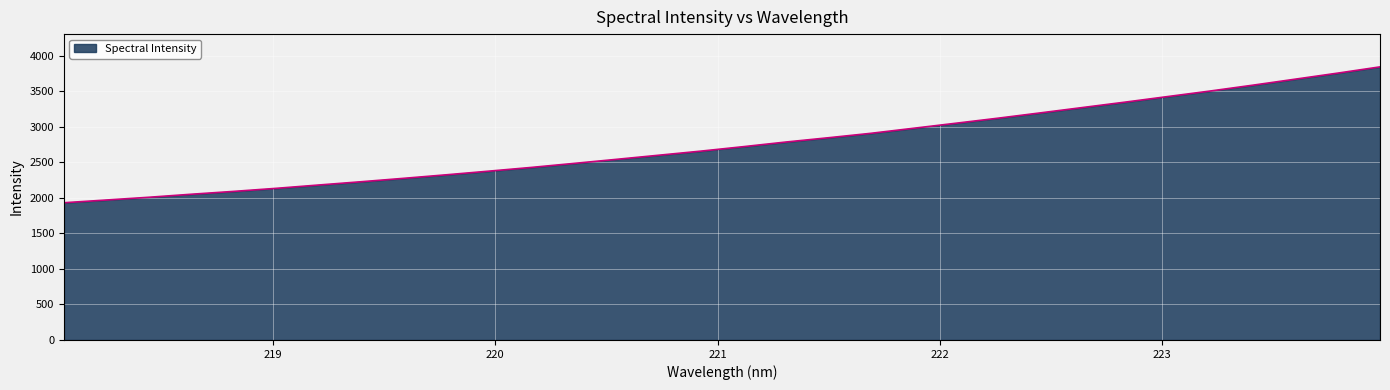

What is the smallest value displayed?

1931.5